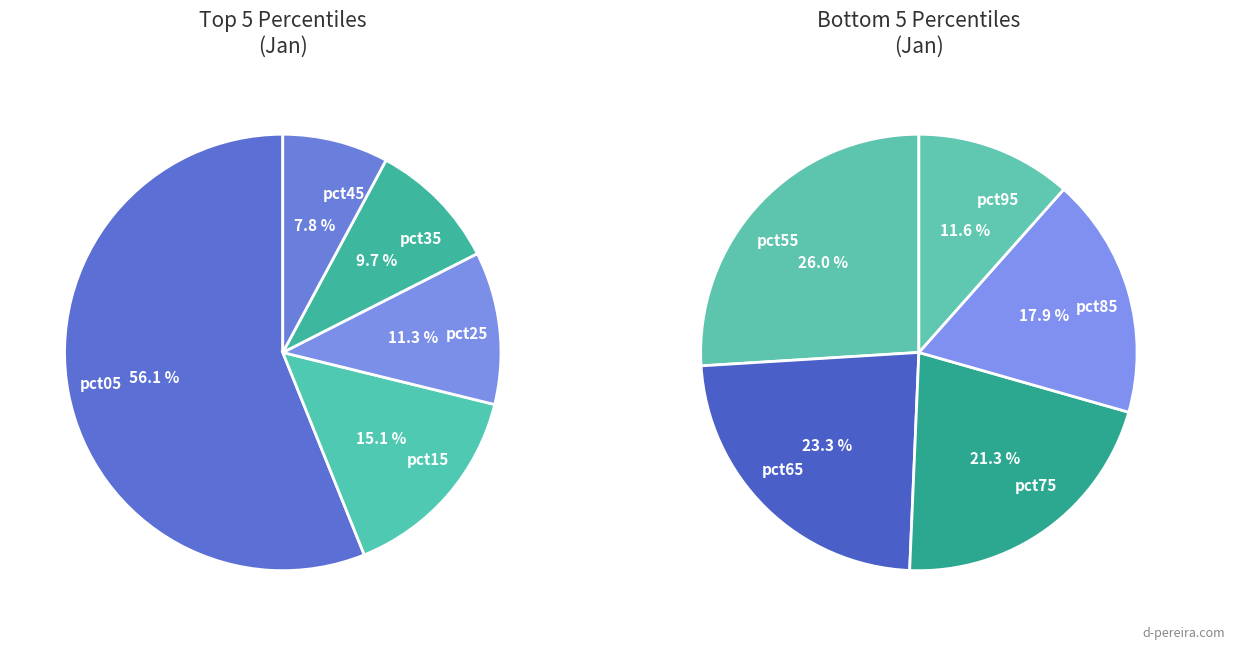

Does any single category account for the majority?

No